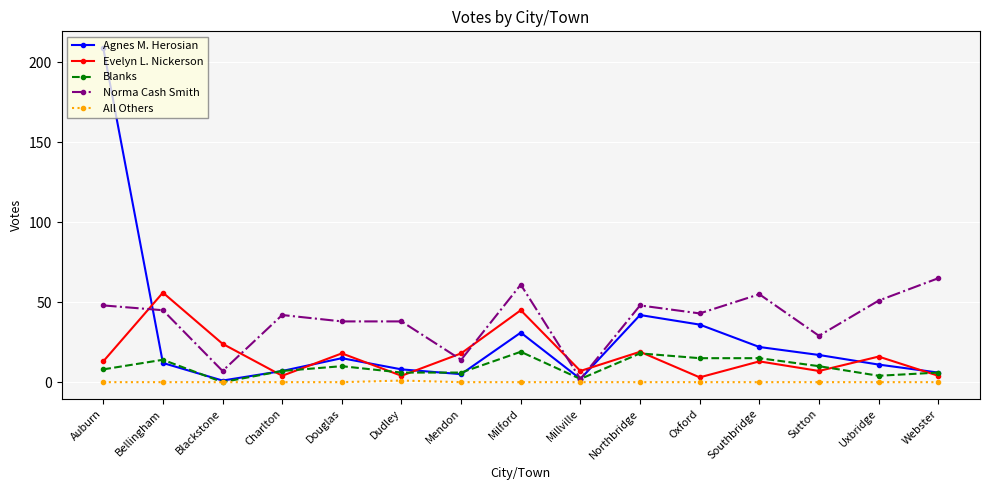

What is the greatest value displayed?

209